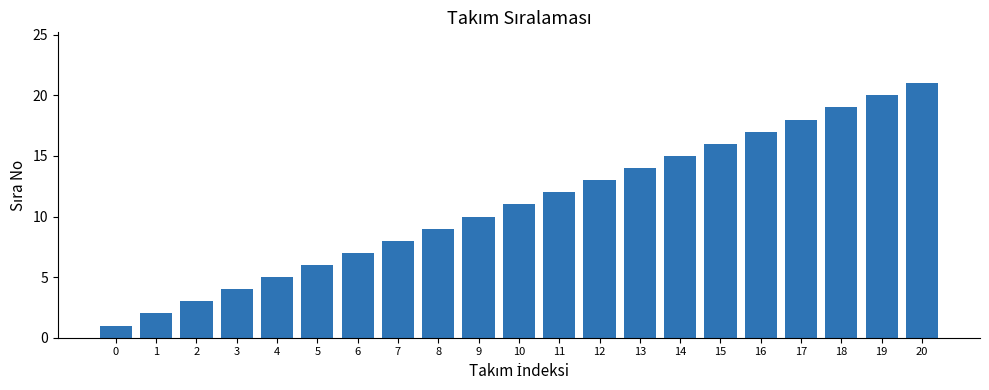

What is the minimum value shown in the chart?

1